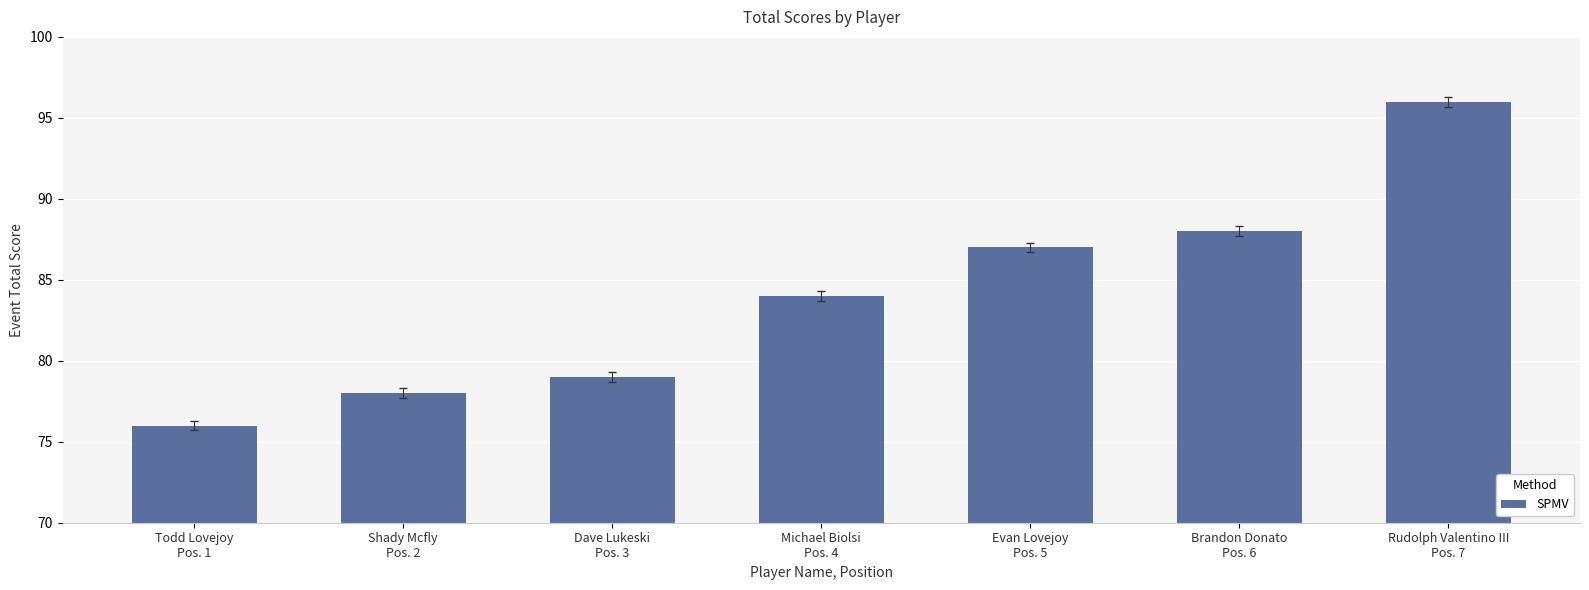

Are the bars grouped side by side (vs. stacked)?

No